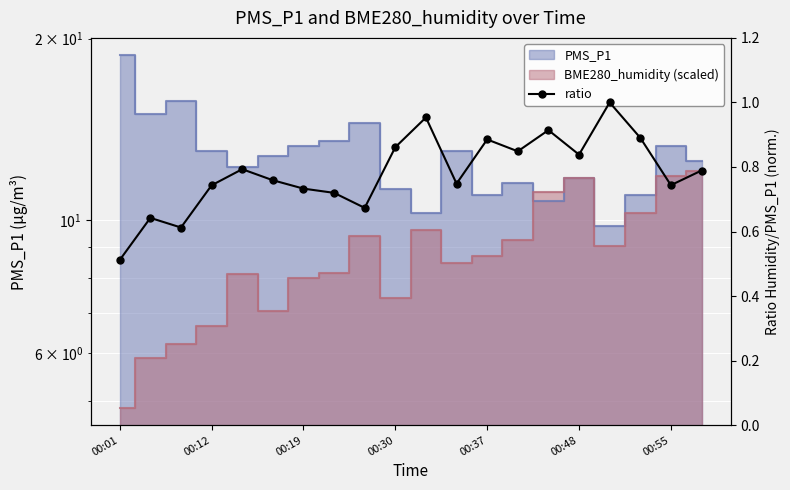

Is it true that the value at 13 is 0.8?

True